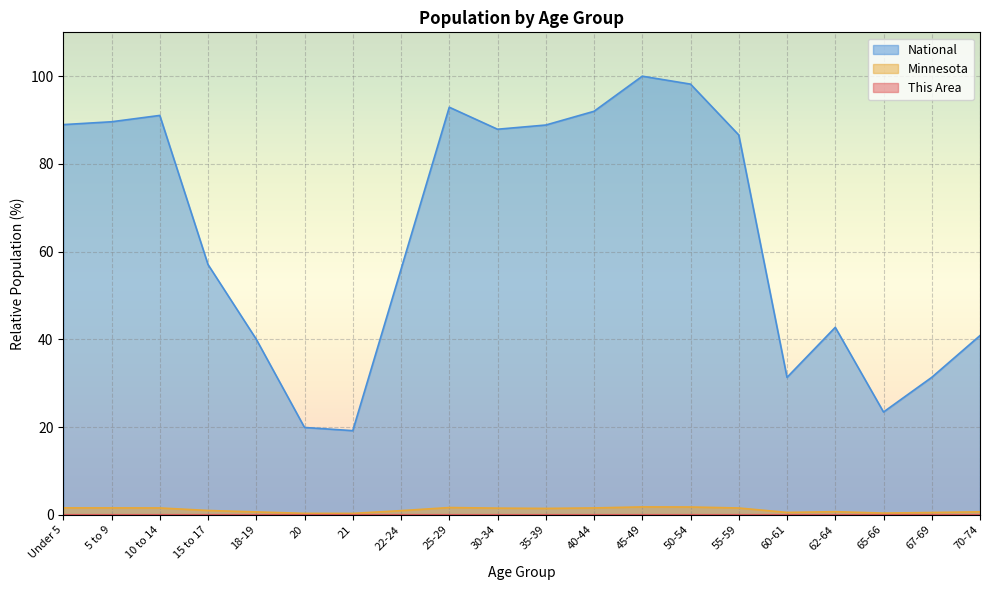

At which label is This Area closest to 0?

20